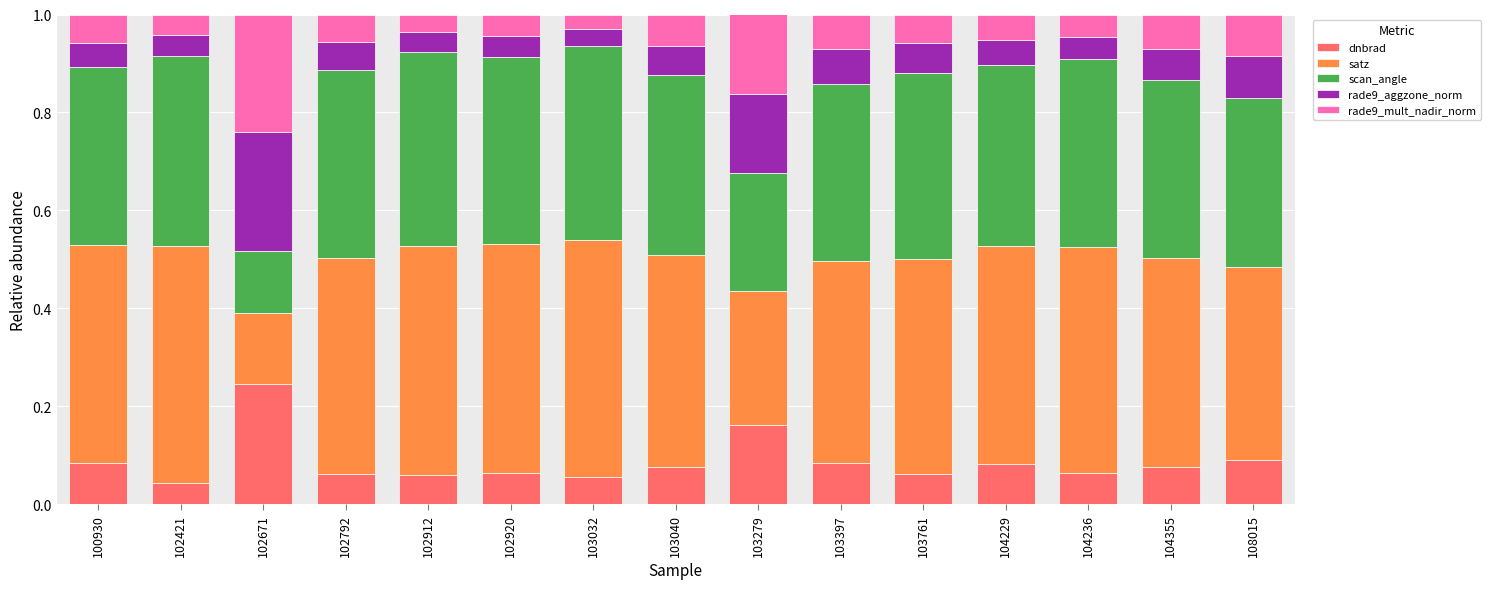

Is it true that dnbrad equals 0.0 at 104236?

False